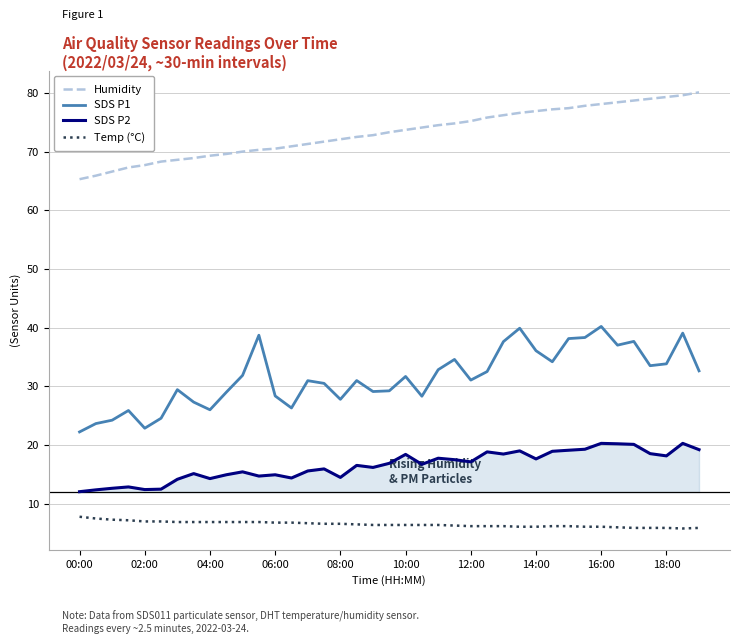

What are all the series names shown in the legend?

Humidity, SDS P1, SDS P2, Temp (°C)